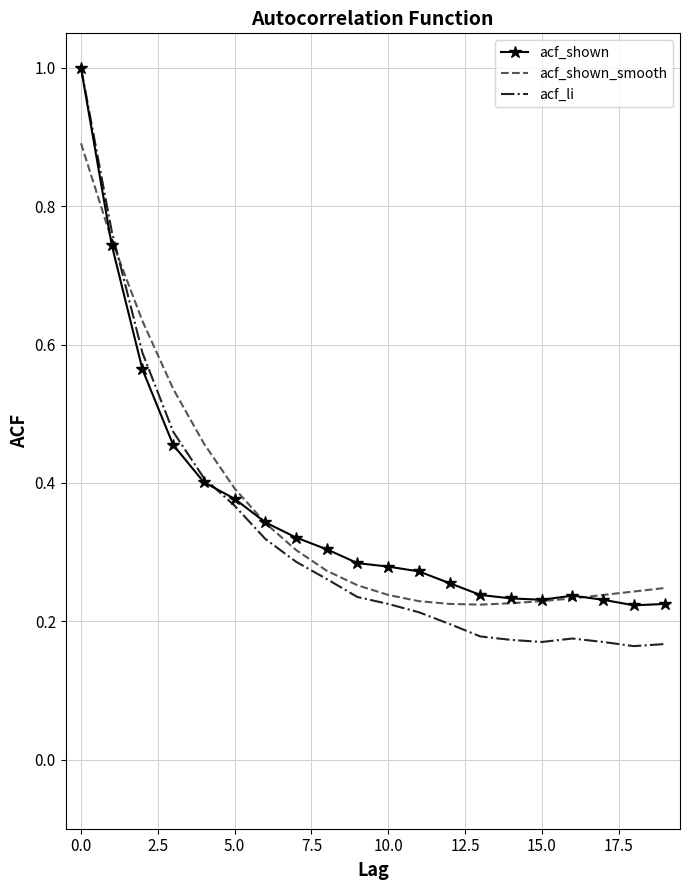

Which series has the largest range (max minus min)?

acf_li